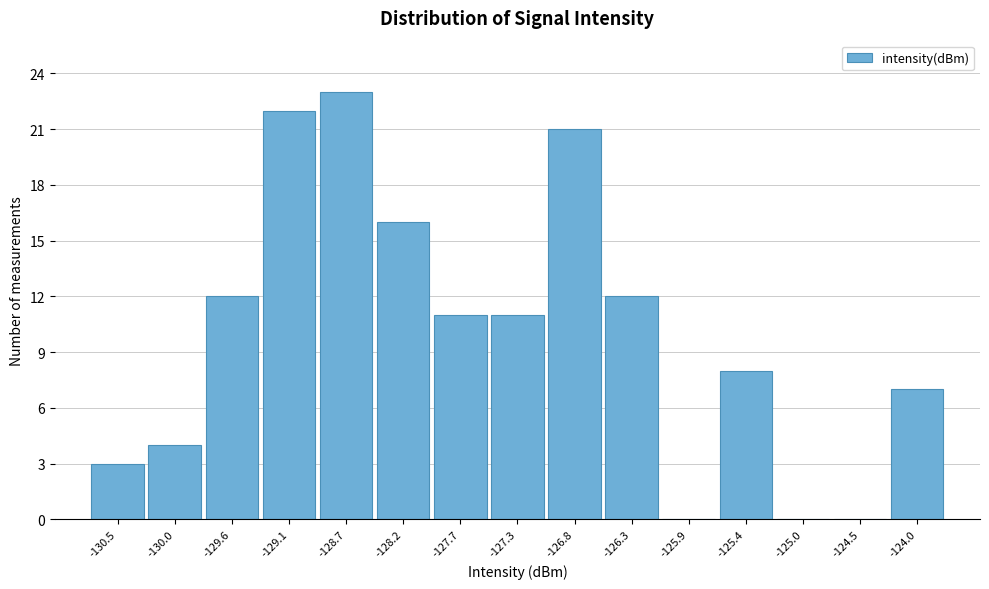

Reading right to left, transcribe all the data shown in this chart.

-124.0=7	-124.5=0	-125.0=0	-125.4=8	-125.9=0	-126.3=12	-126.8=21	-127.3=11	-127.7=11	-128.2=16	-128.7=23	-129.1=22	-129.6=12	-130.0=4	-130.5=3